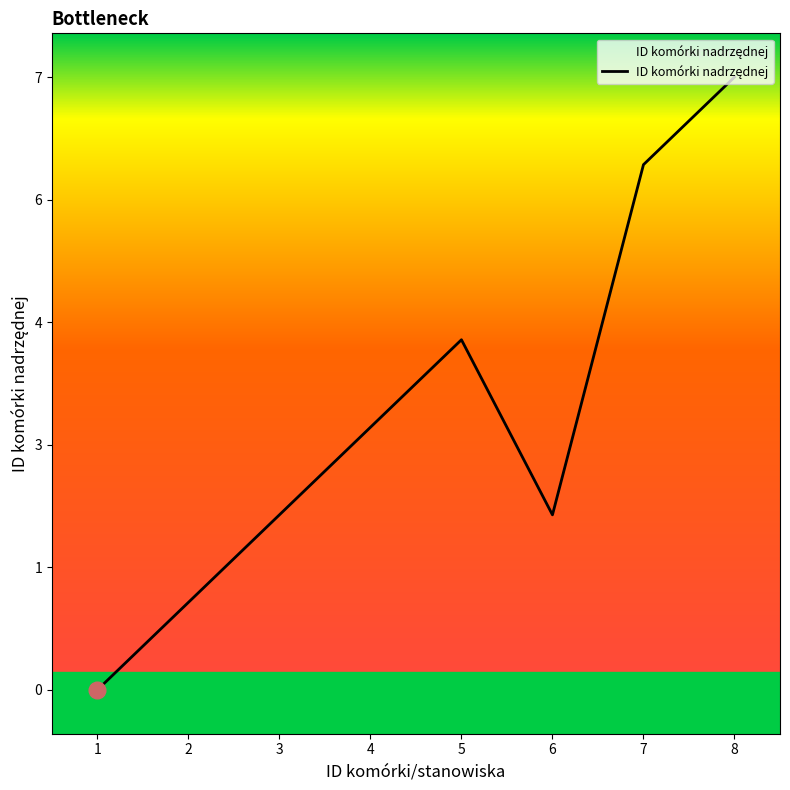

Does the chart display data point markers on the line(s)?

No